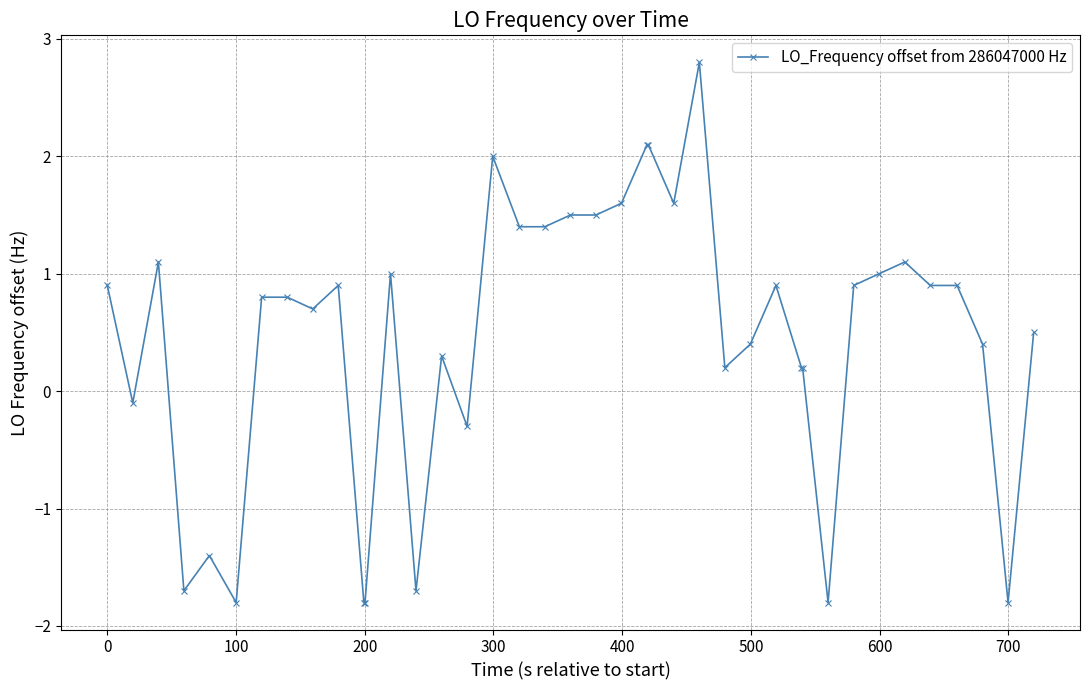

True or false: there are more than 0 points higher than both neighbors.

True